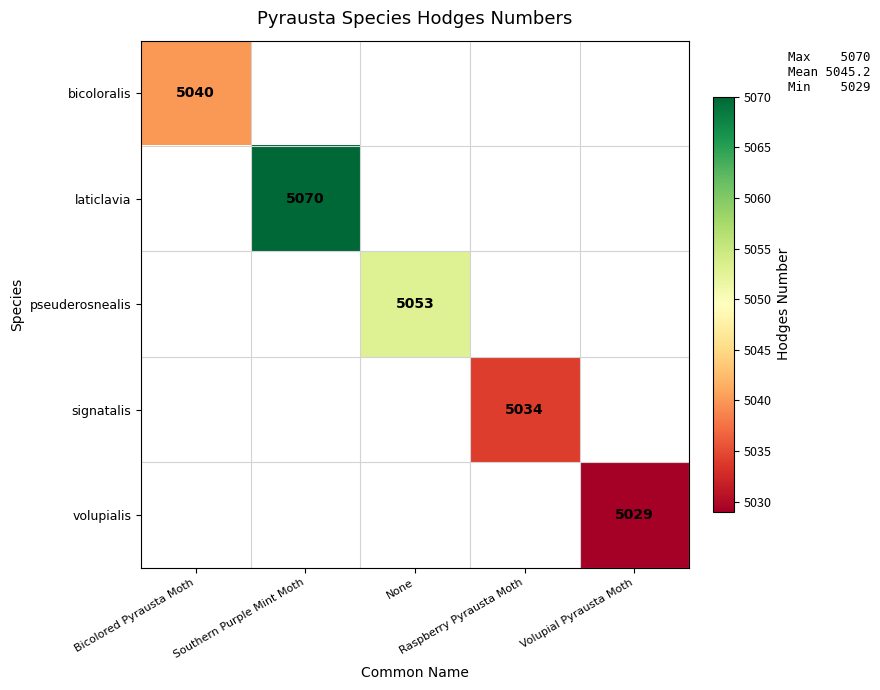

What is the lowest value of the bicoloralis series?

5040.0